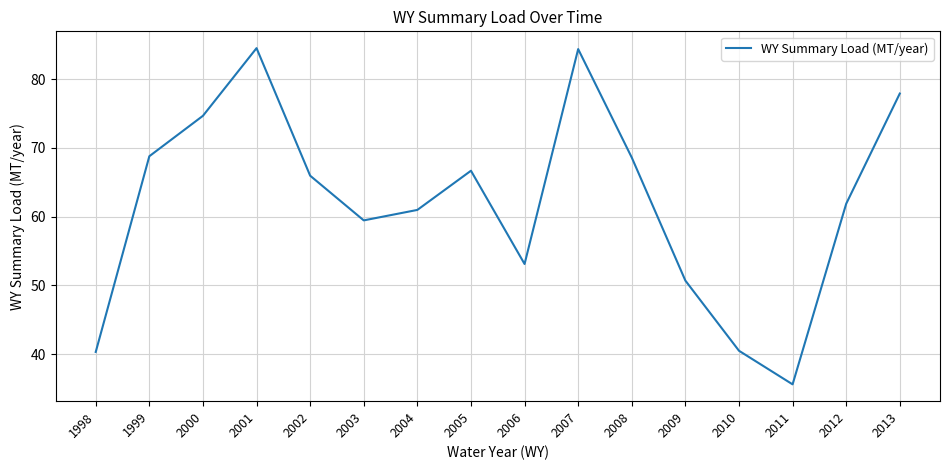

What is the greatest value displayed?

84.5